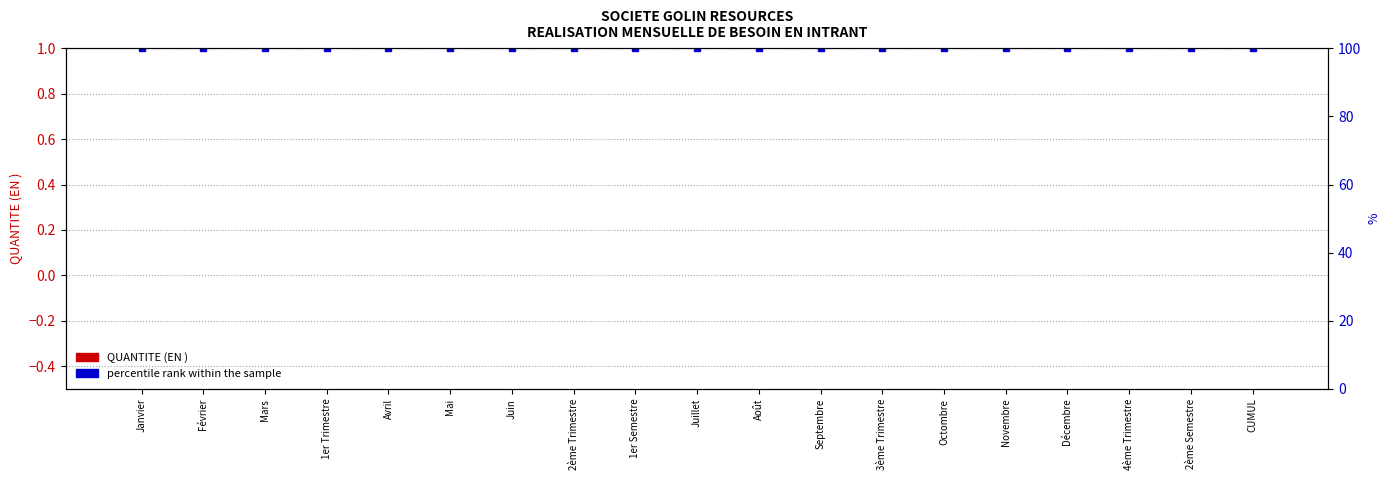

What are all the series names shown in the legend?

QUANTITE (EN ), percentile rank within the sample